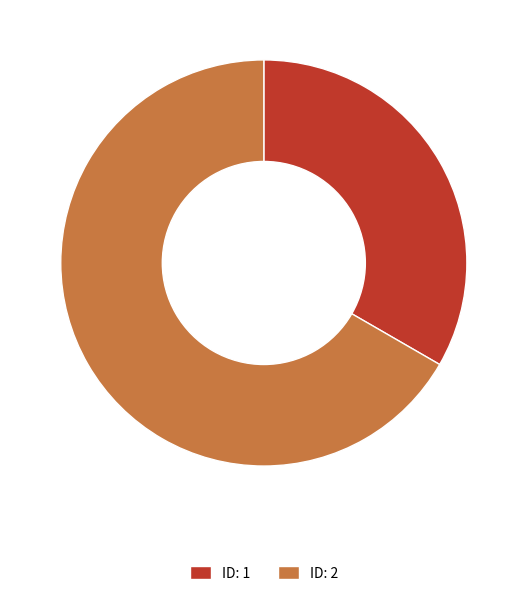

How many segments does this pie chart have?

2